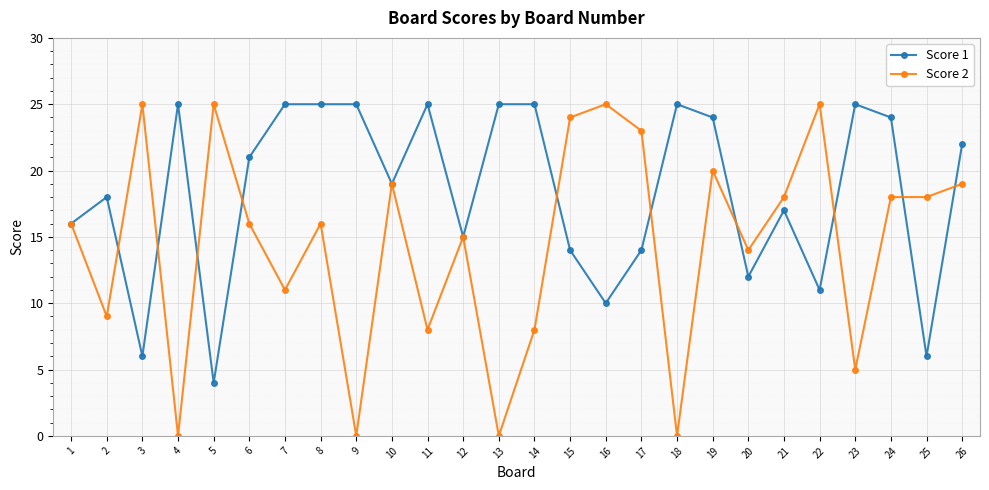

Is the value of Score 1 at 23 greater than the value of Score 2 at 12?

Yes